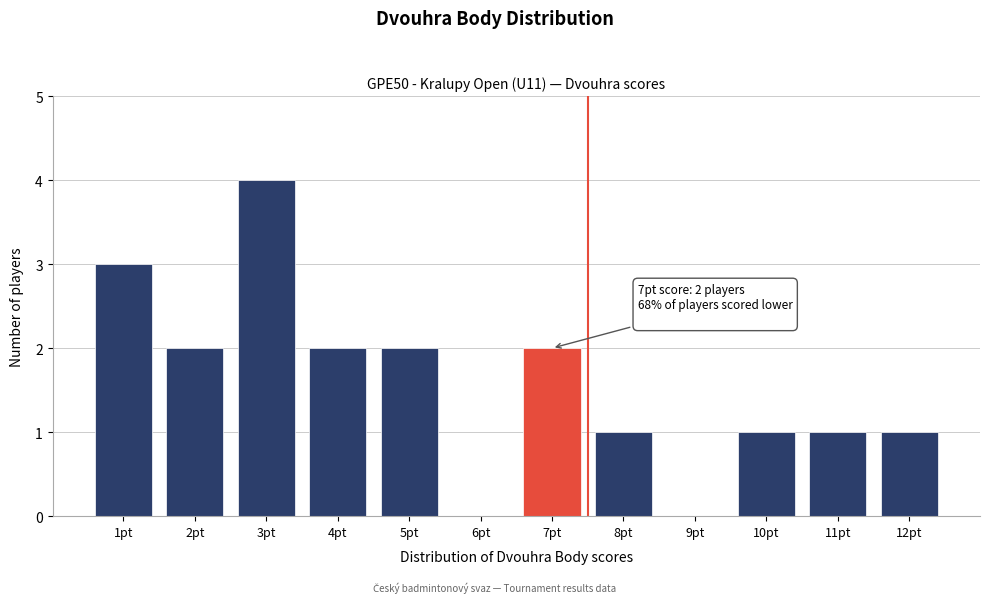

Reading left to right, extract all data points from this chart.

1pt=3	2pt=2	3pt=4	4pt=2	5pt=2	6pt=0	7pt=2	8pt=1	9pt=0	10pt=1	11pt=1	12pt=1